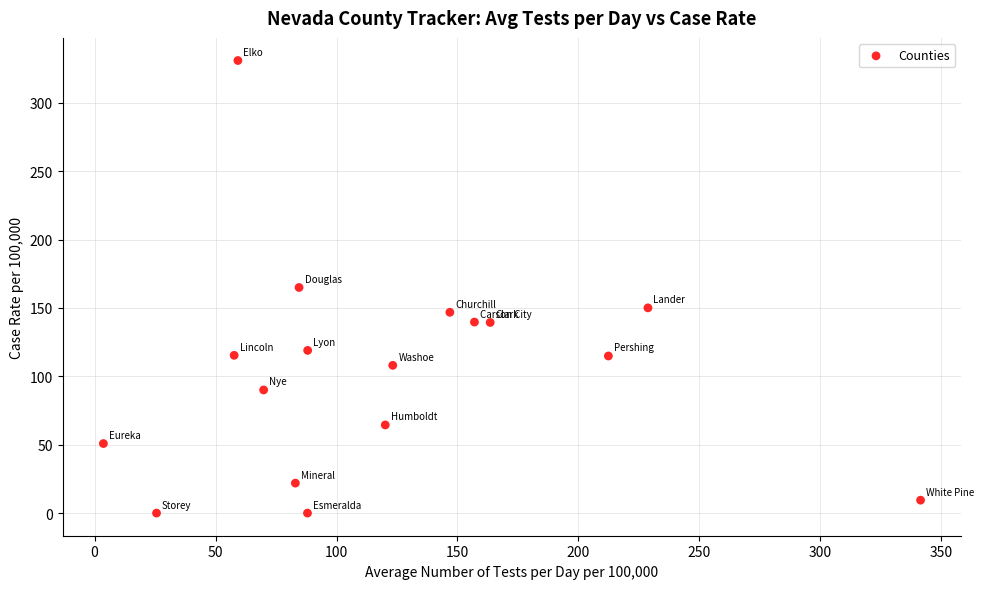

What is the range of X values (max minus min)?

337.8